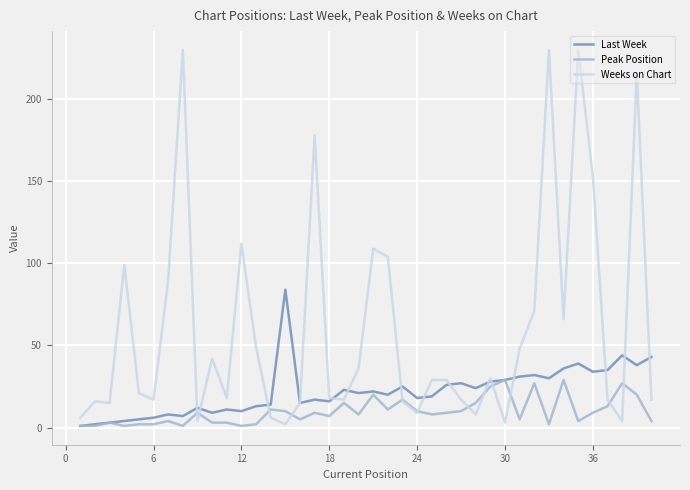

List the series in order of their peak value, lowest first.

Peak Position, Last Week, Weeks on Chart